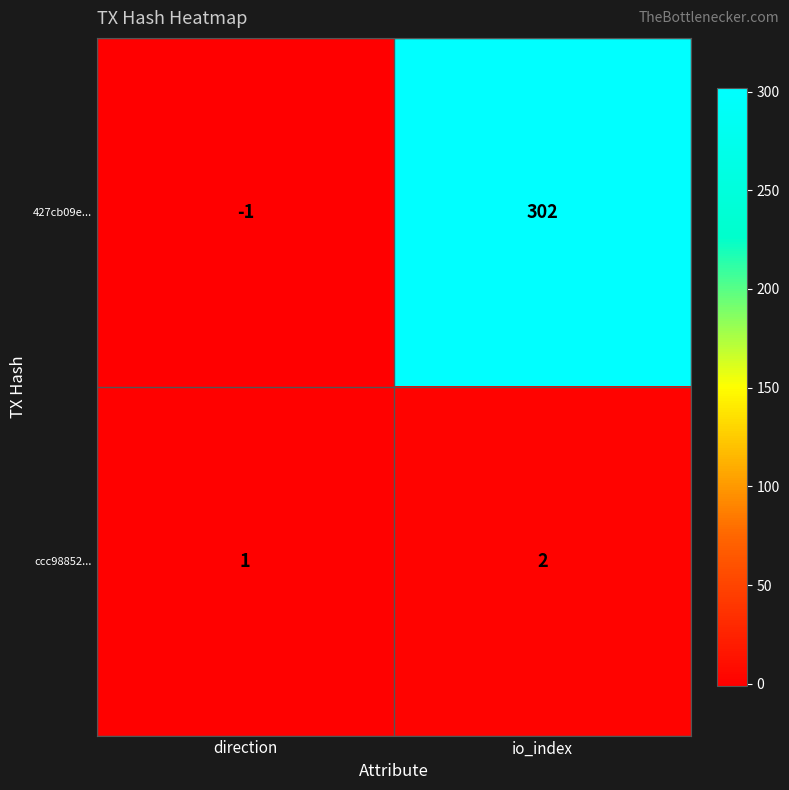

Which category has the highest value in the 427cb09e... series?

io_index